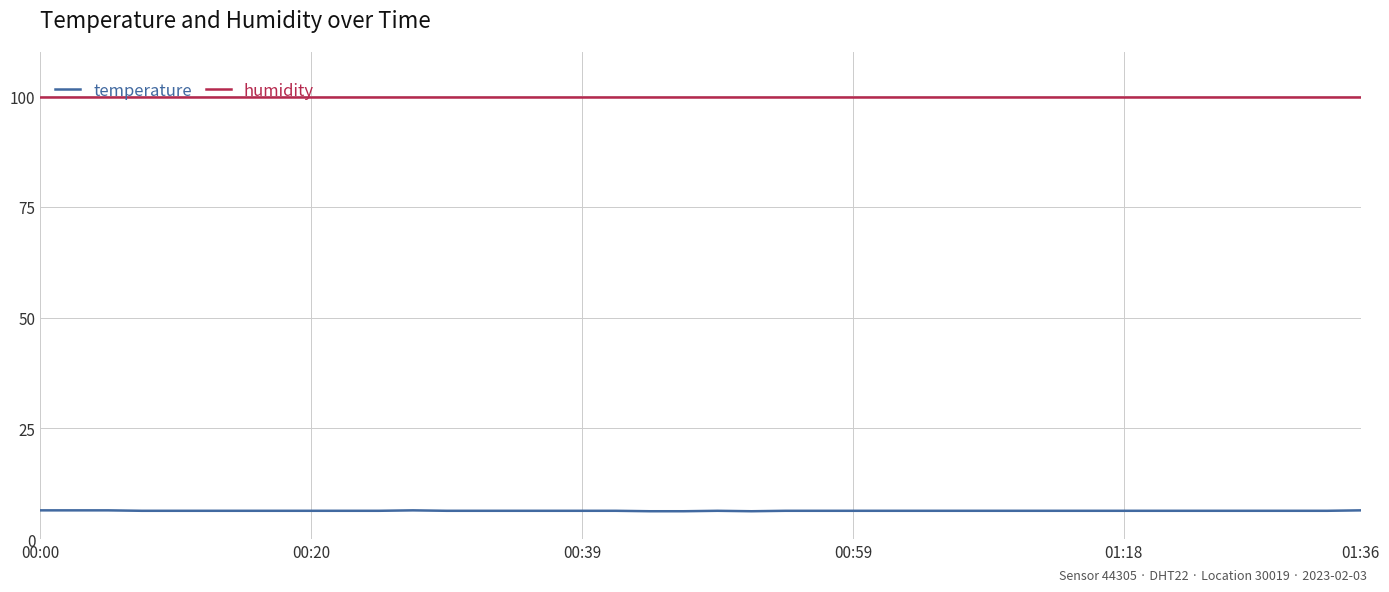

Which series has the largest total across all categories?

humidity